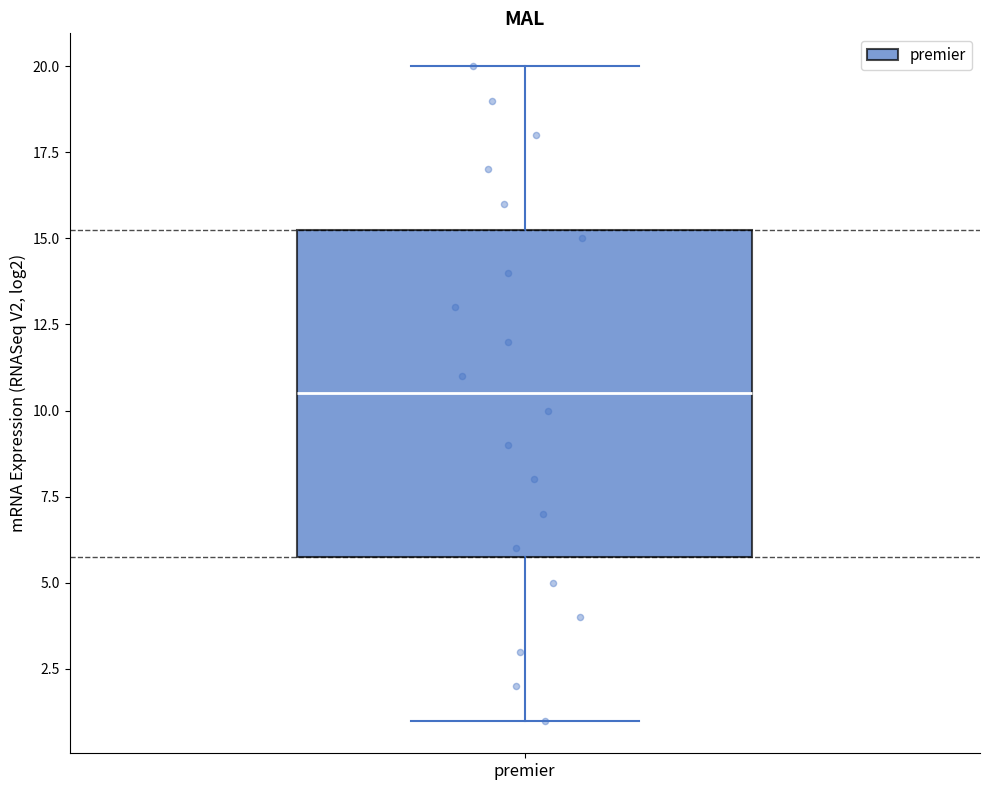

Where does the upper whisker of the box for premier end on the y-axis? The values are not printed on the chart, so give them approximately, as read against the axis.

20.0